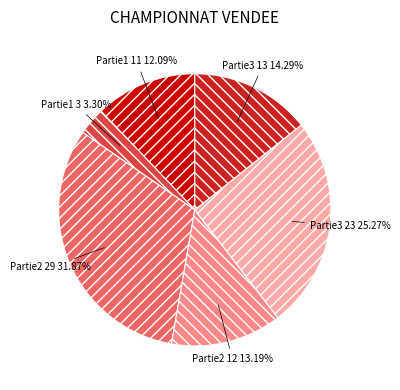

How many slices are in this pie chart?

6